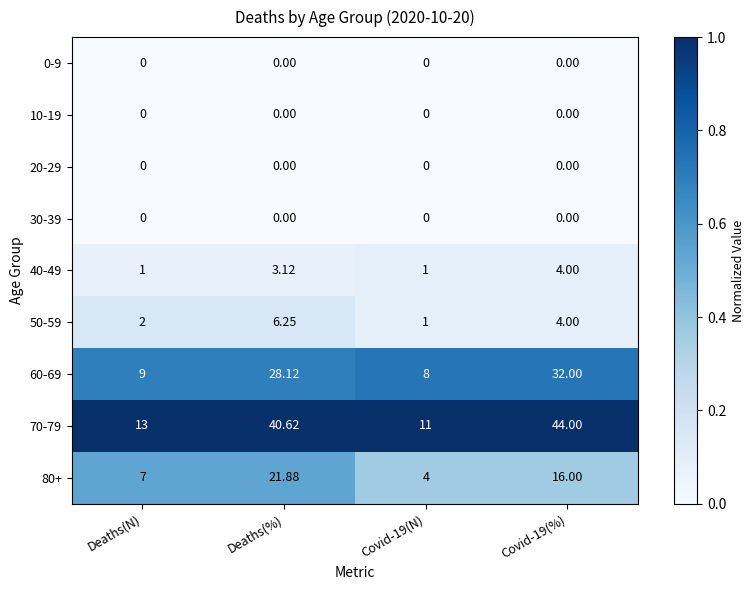

Is the value of 30-39 at Deaths(%) greater than the value of 40-49 at Covid-19(%)?

No